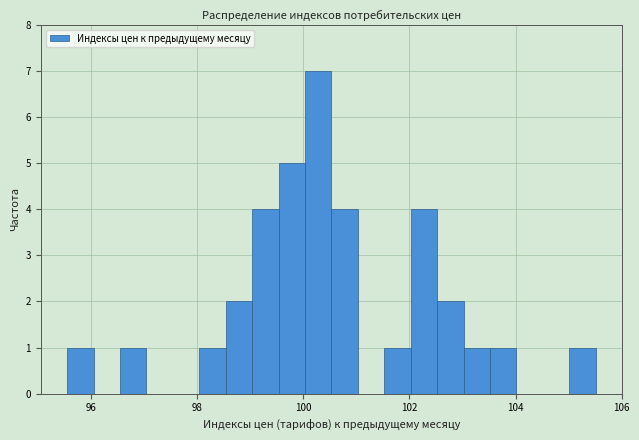

Read against the x-axis, roughly where is the centre of the tallest bar?

100.2